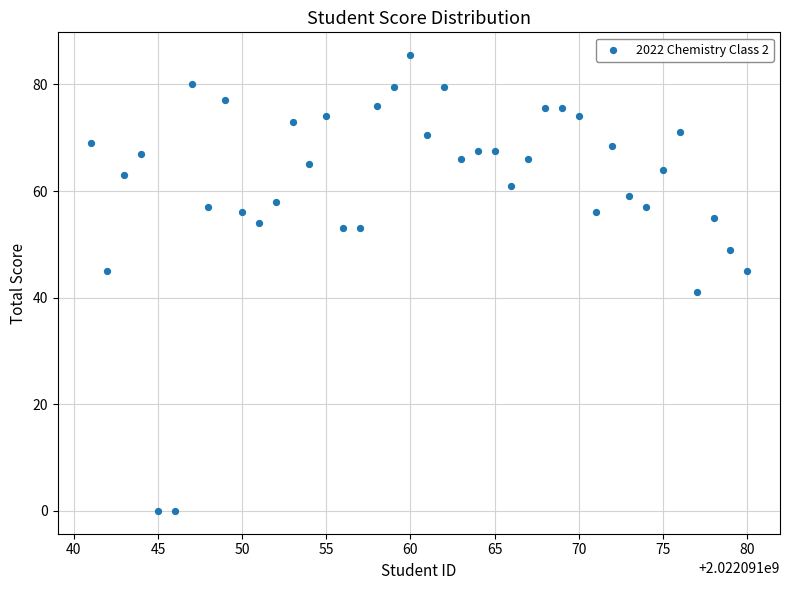

What is the range of X values (max minus min)?

39.0